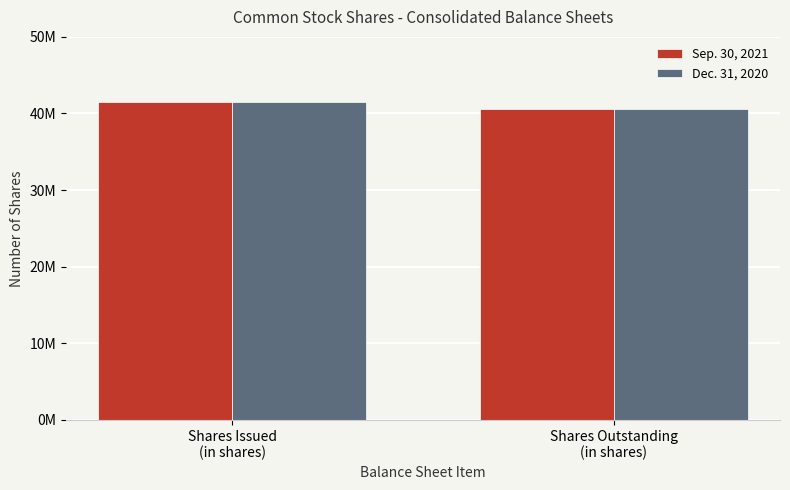

What is the difference between the maximum and minimum values in the Sep. 30, 2021 series?

953000